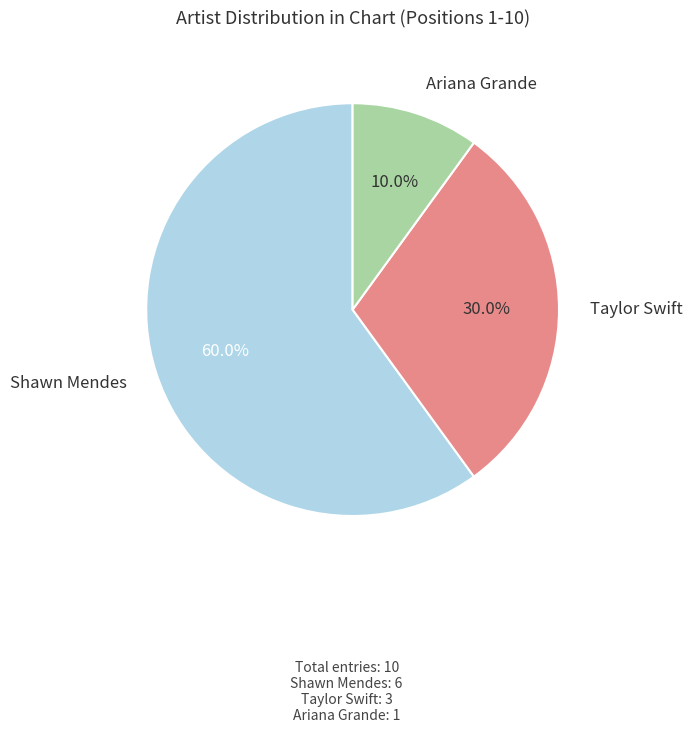

Is there any slice that represents more than half of the pie?

Yes